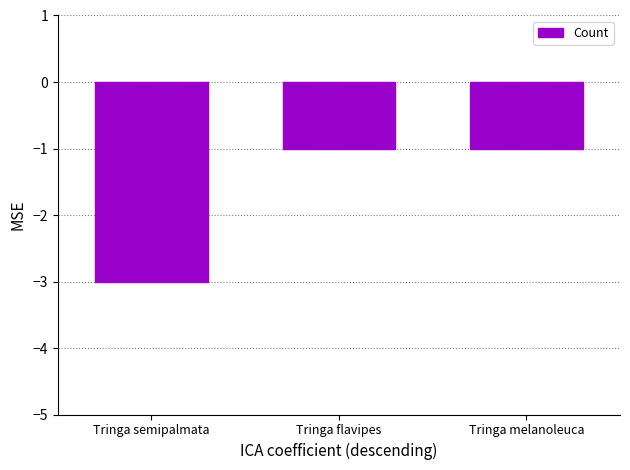

The value at Tringa melanoleuca is -1. True or false?

True